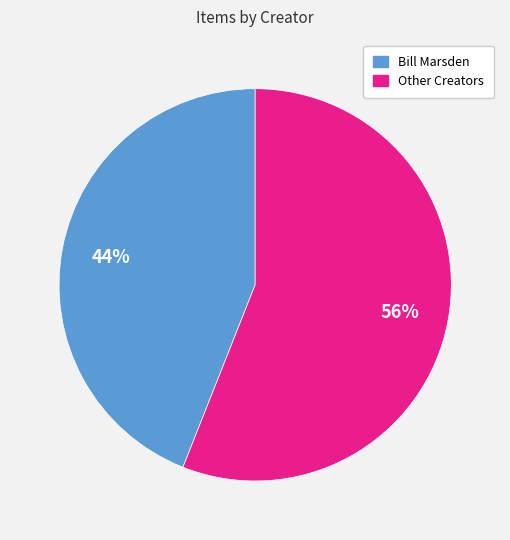

Count the number of slices in the pie.

2